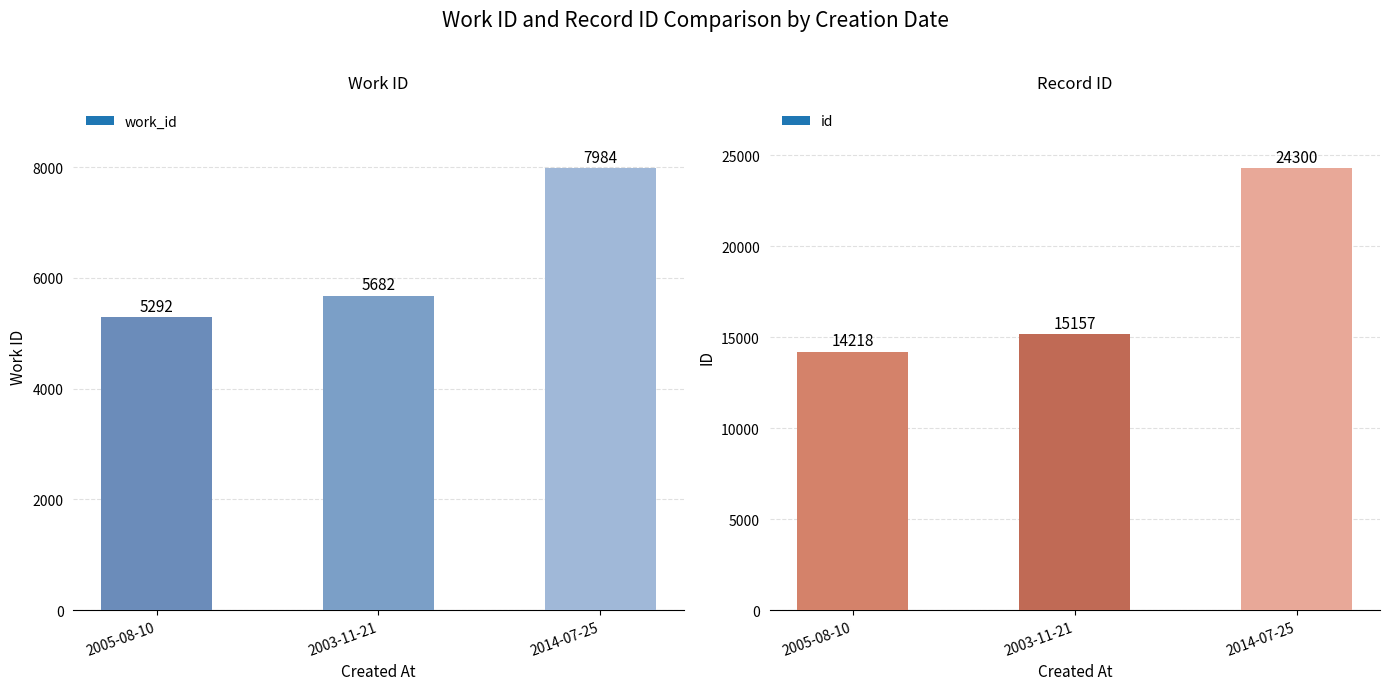

Between 2005-08-10 and 2003-11-21, which is larger?

2003-11-21